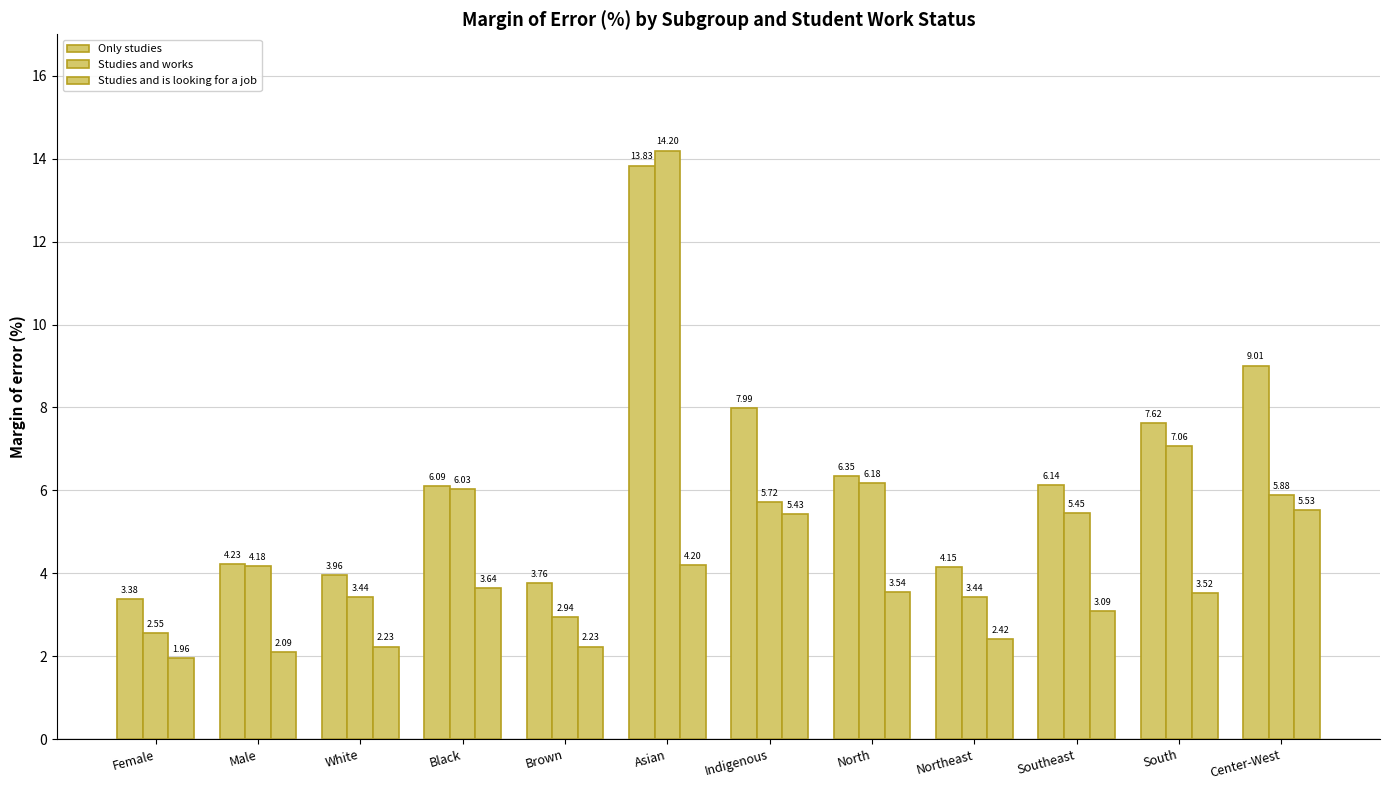

Are the bars horizontal?

No